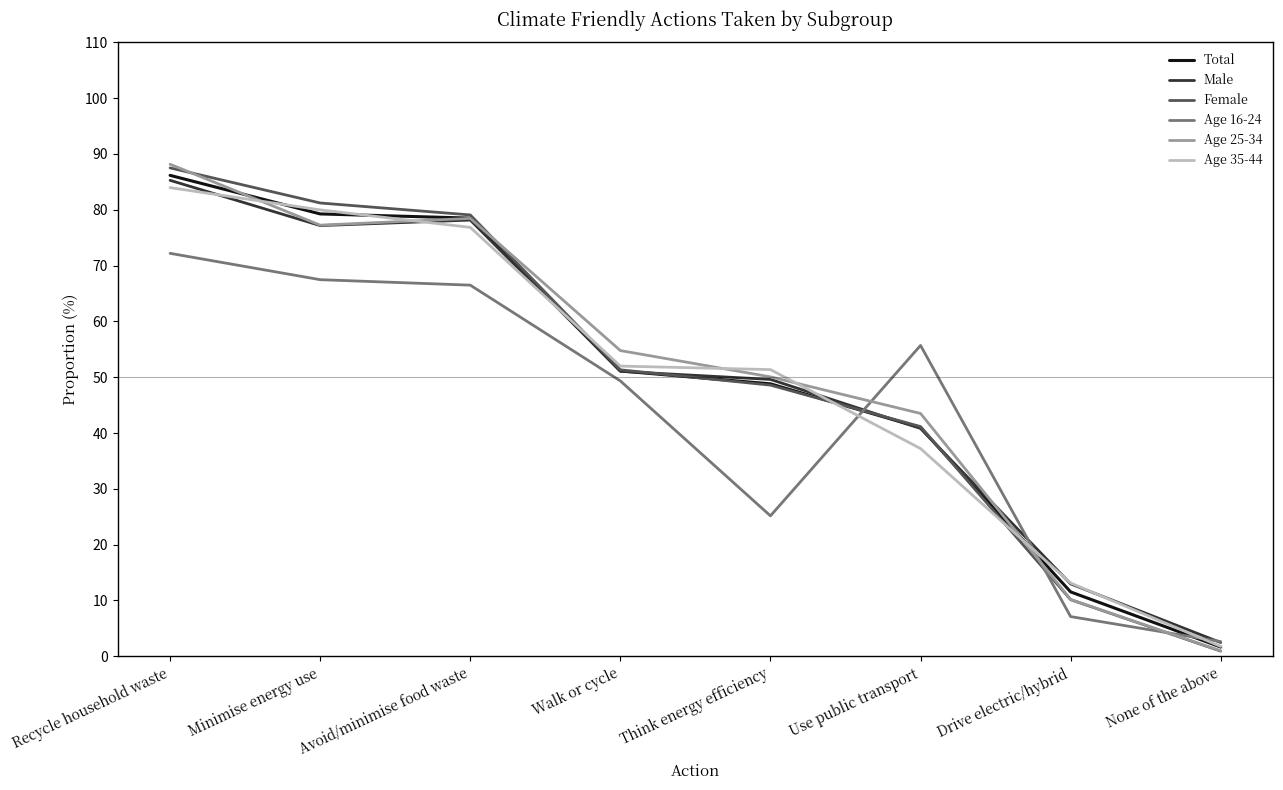

Between Recycle household waste and None of the above, which series saw the biggest shift?

Age 25-34